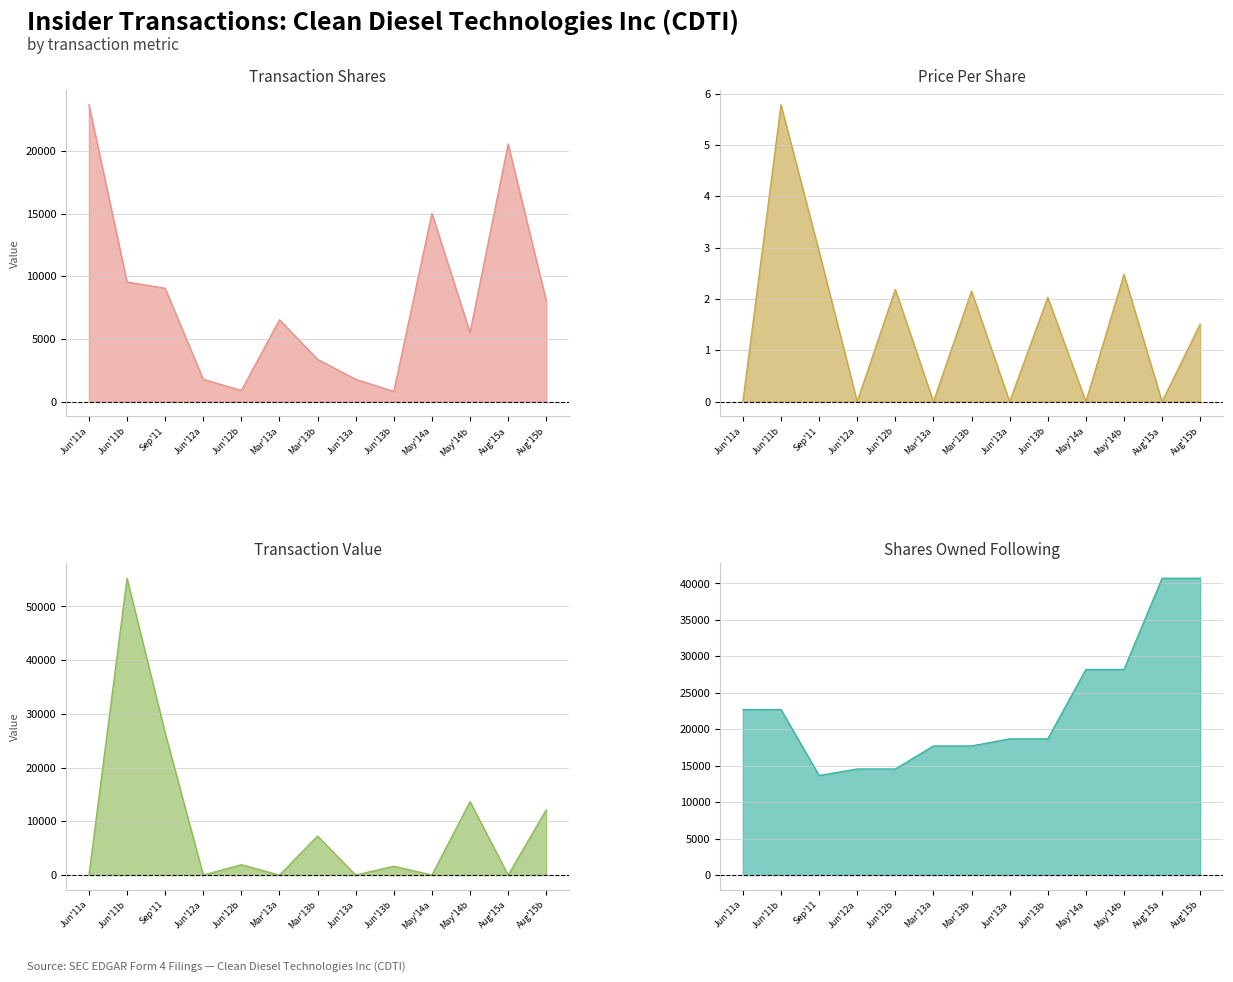

How many values in transactionPricePerShare are above zero?

7